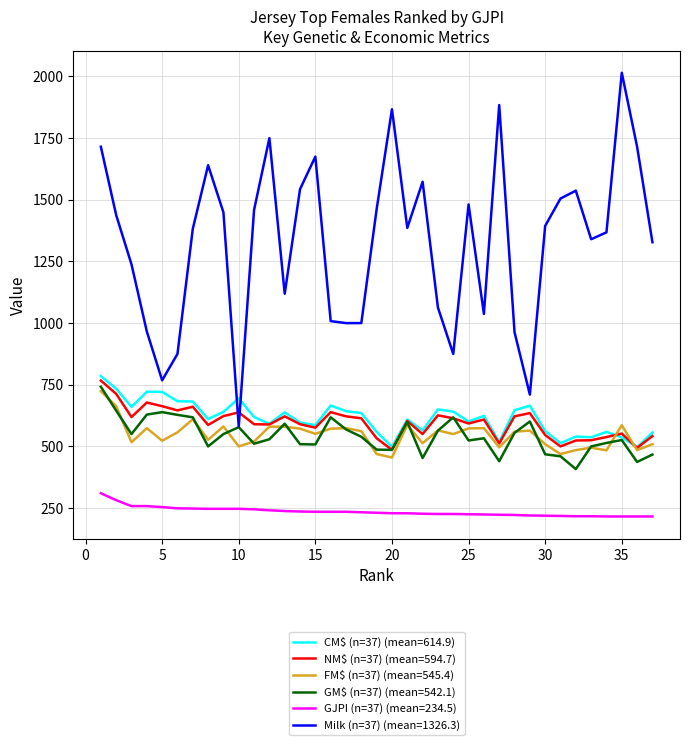

After their last crossing, which series has the higher values: CM$ (n=37) (mean=614.9) or Milk (n=37) (mean=1326.3)?

Milk (n=37) (mean=1326.3)